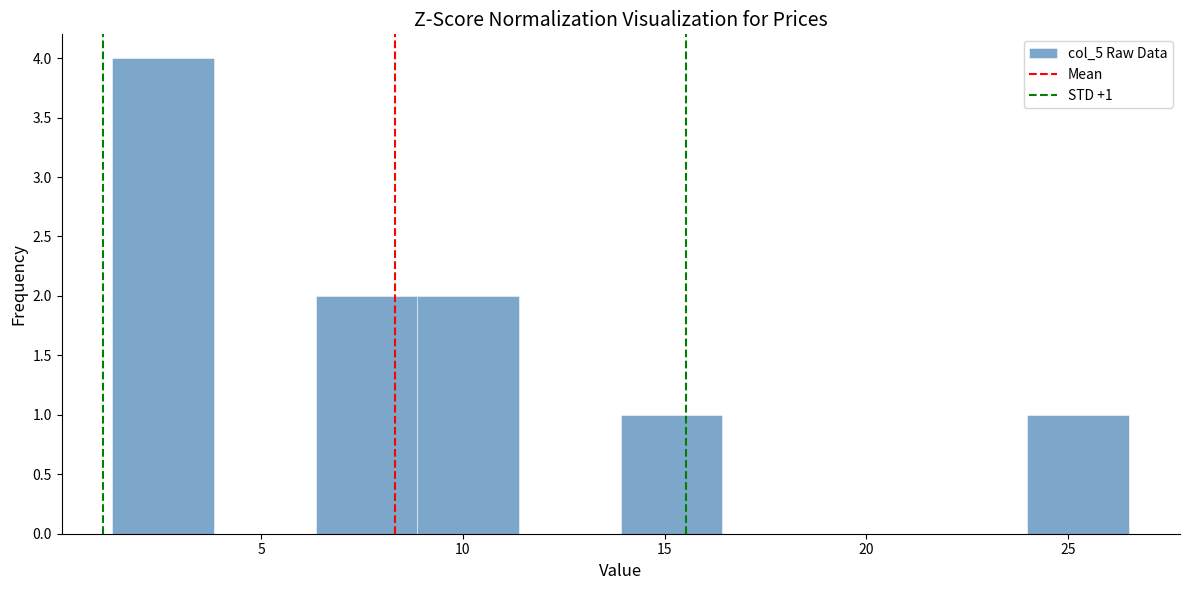

Which range on the x-axis has the tallest bar?

1.5 to 4.0